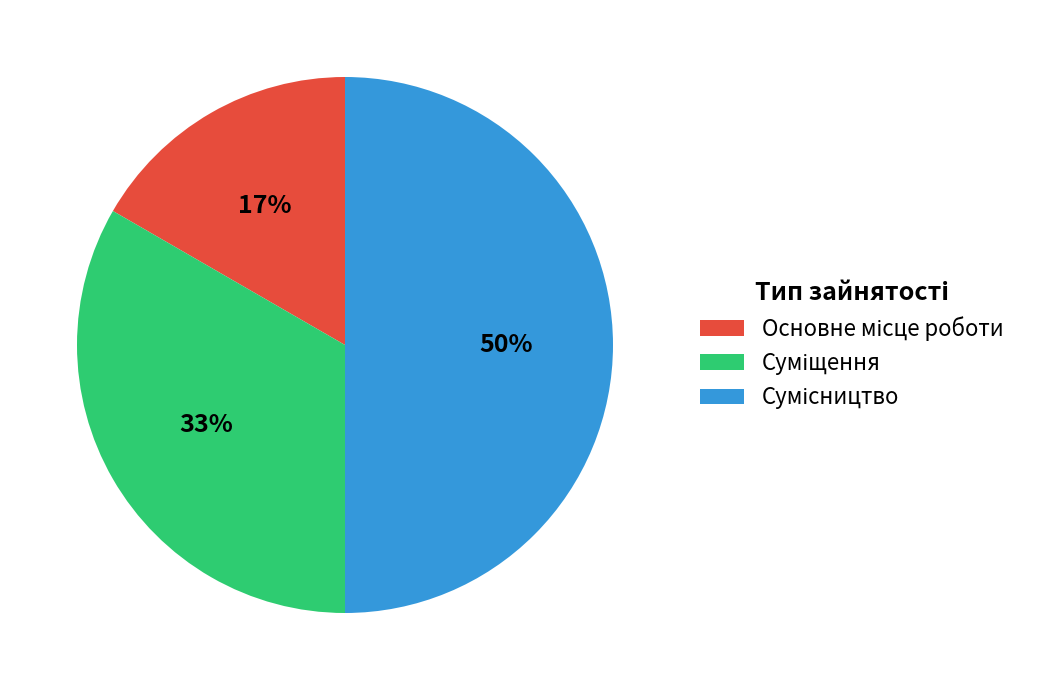

To the nearest percent, what is the difference between the largest and smallest slice percentages?

33%